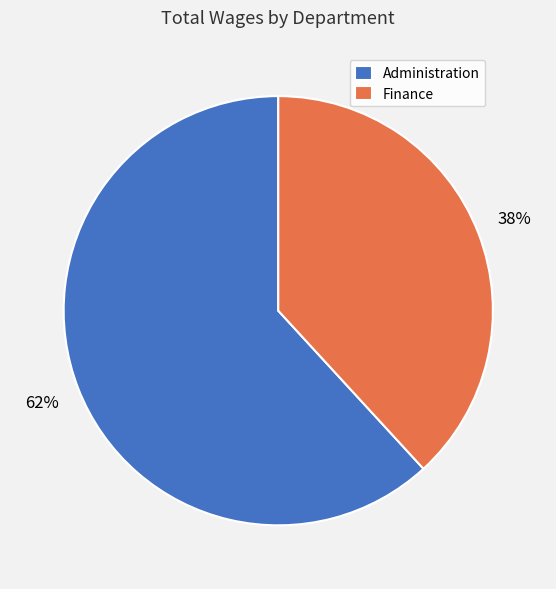

What percentage is the Finance slice, to the nearest percent?

38%